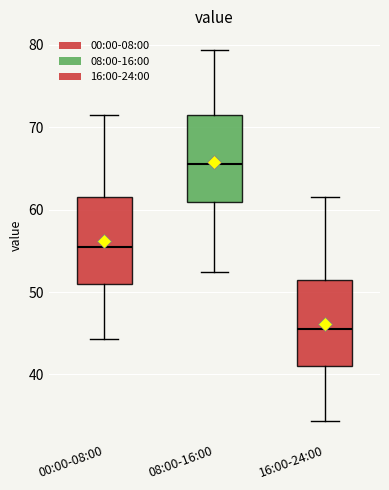

Which box's median line is the lowest?

16:00-24:00